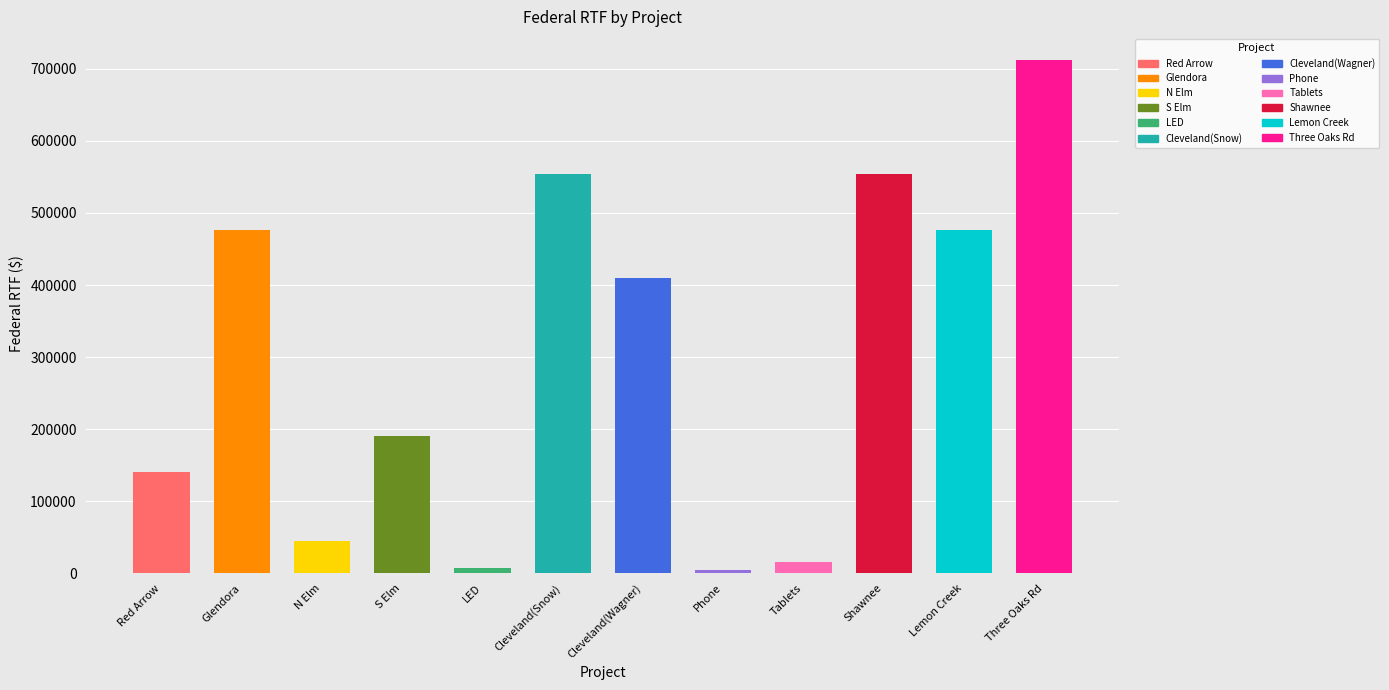

What is the difference between the second highest and second lowest values?

545500.0